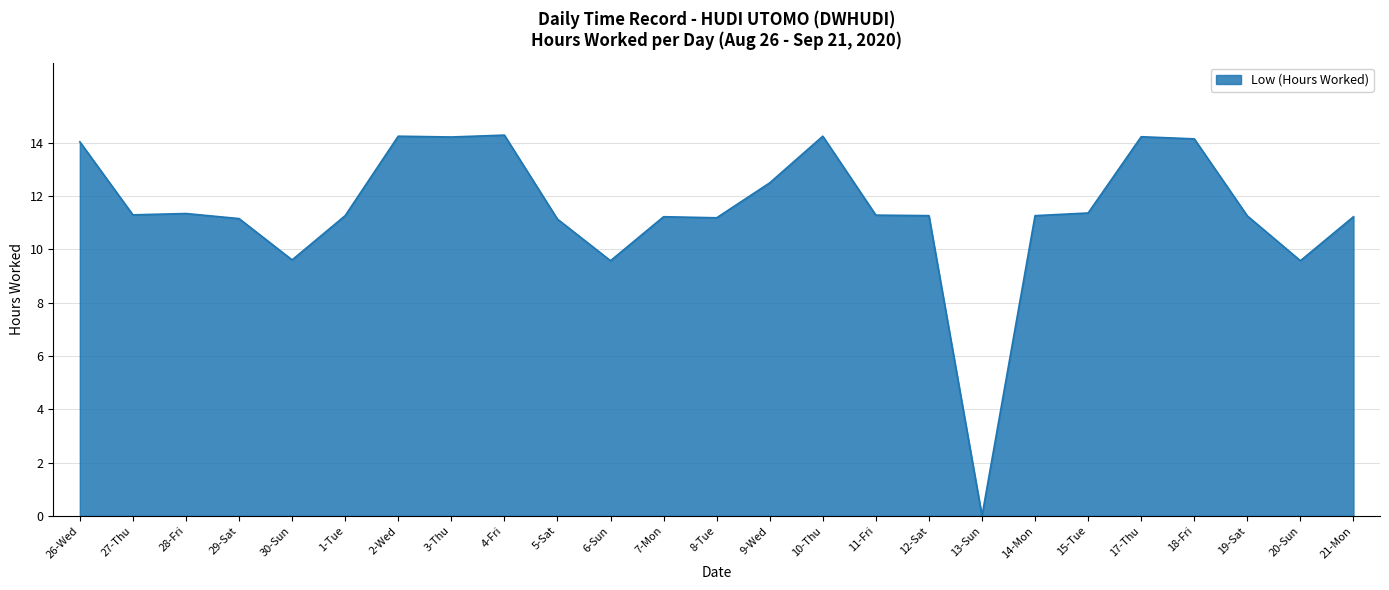

The chart shows a value of 14.3 at 4-Fri. True or false?

True